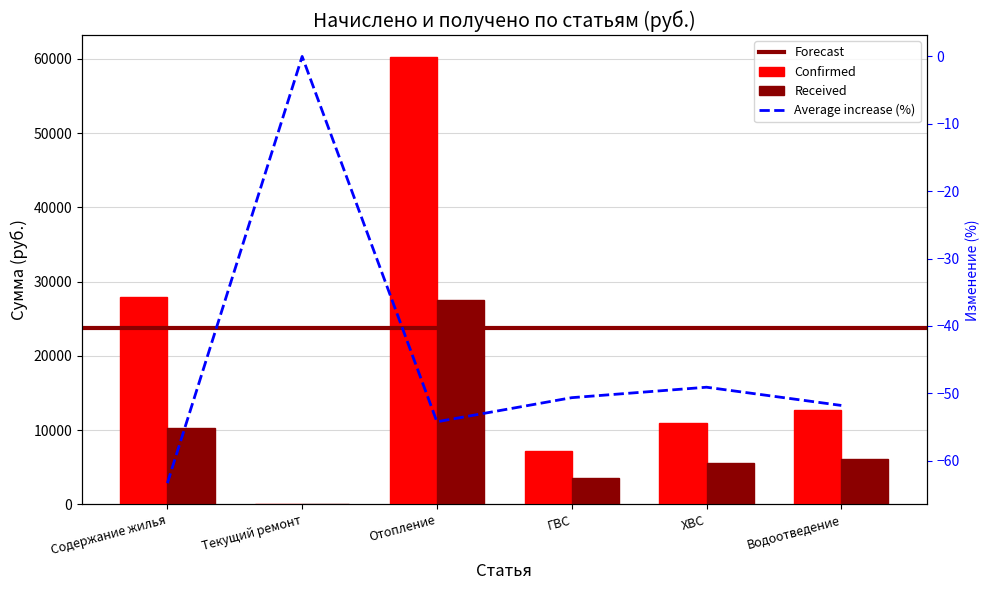

What is the sum of the Confirmed values at Отопление and Текущий ремонт?

60167.9